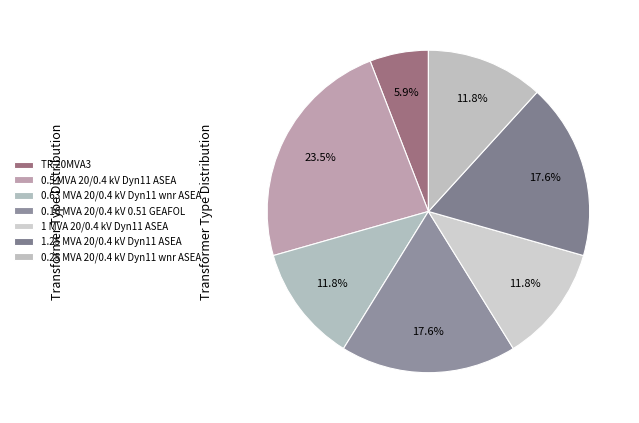

Is it true that 0.5 MVA 20/0.4 kV Dyn11 ASEA is 12% of the pie?

False